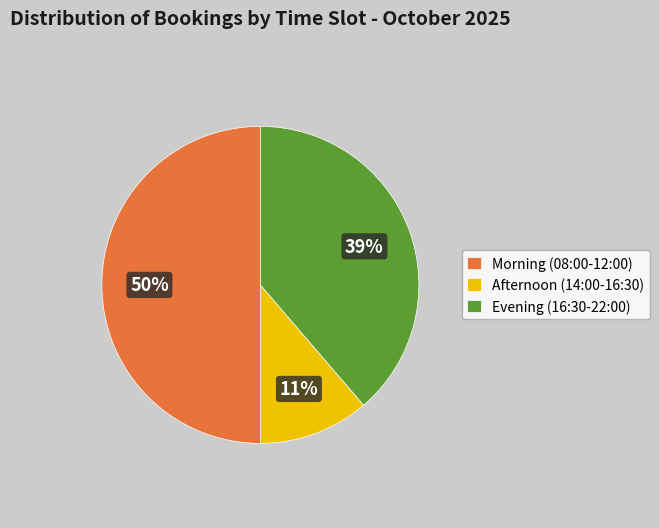

To the nearest percent, what is the difference between the largest and smallest slice percentages?

39%